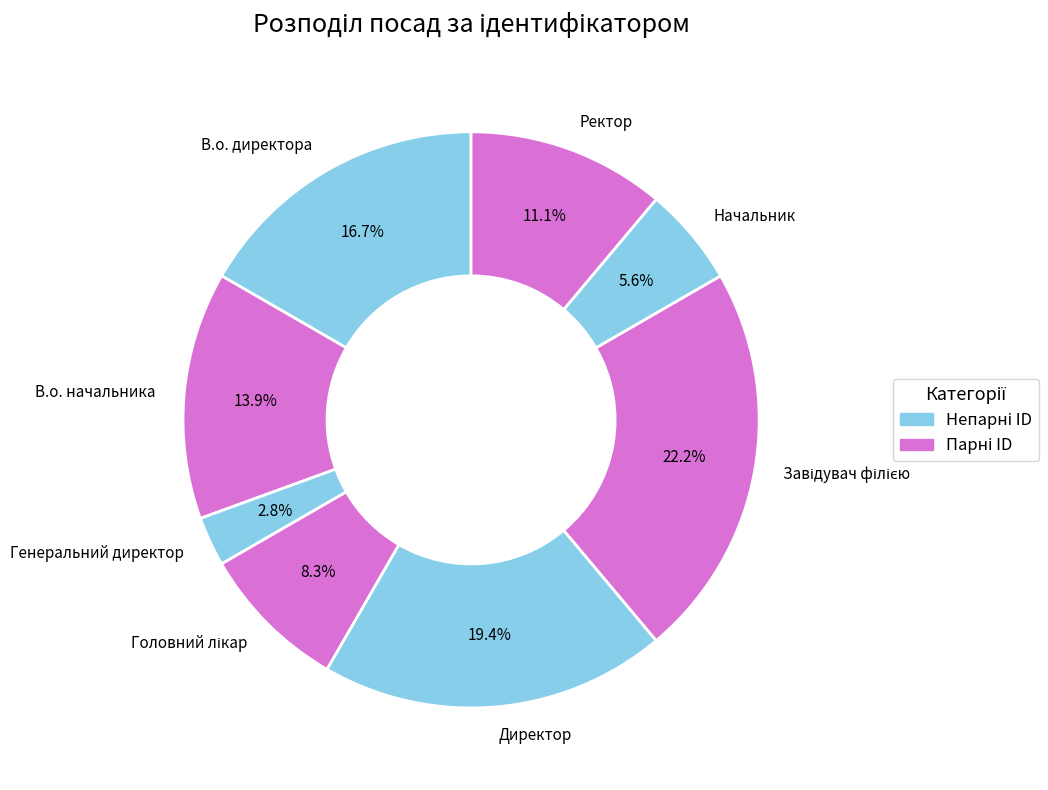

How many slices are in this pie chart?

8